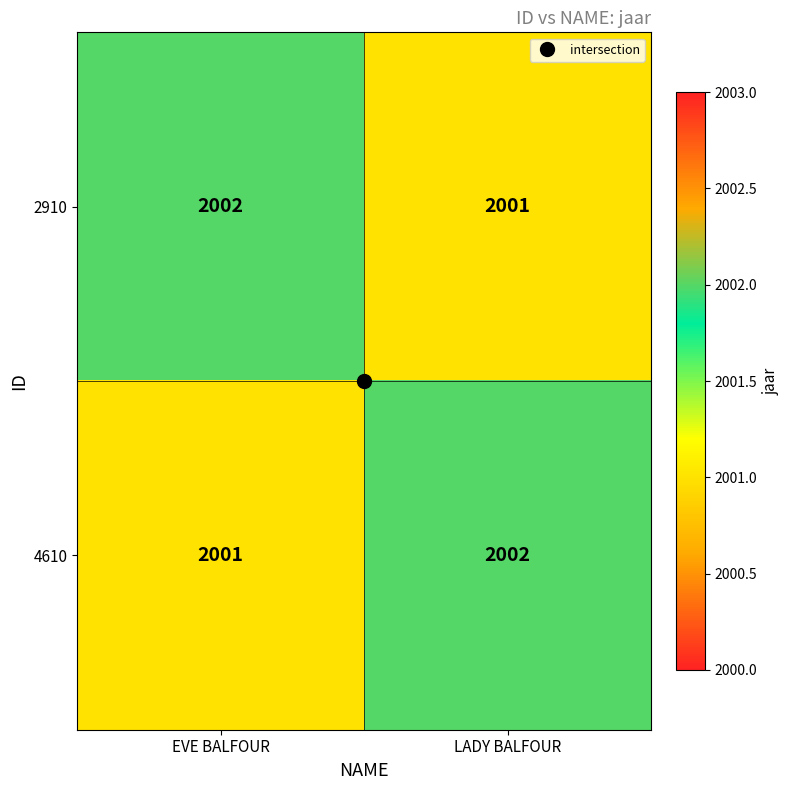

At LADY BALFOUR, list the series in order from smallest to largest.

2910, 4610